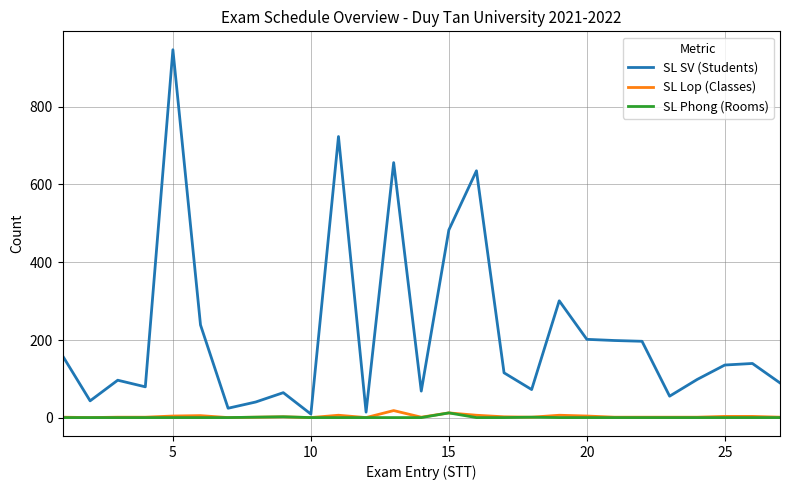

True or false: SL Lop (Classes) and SL SV (Students) cross at least once.

False